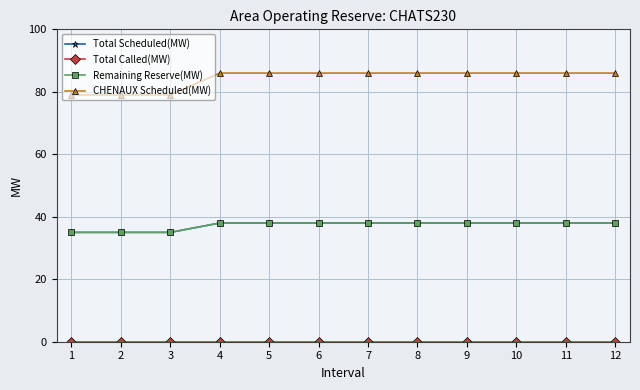

Which series changed the most between 2 and 3?

Total Scheduled(MW)